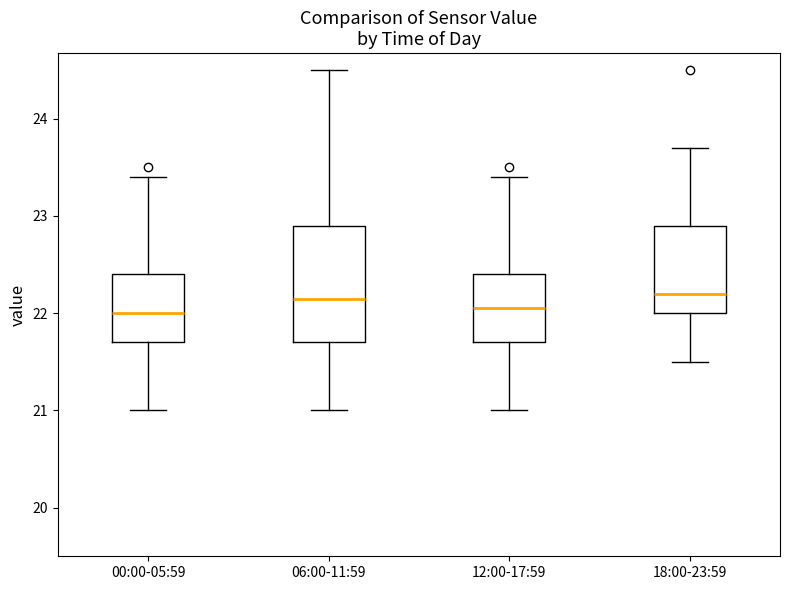

Reading left to right, transcribe this box plot: for each box, give where its median line is, the range the box spans, and where its two whiskers end, as read against the y-axis. The values are not printed on the chart, so give them approximately, as read against the axis.

00:00-05:59: median 22.0, box 21.7 to 22.4, whiskers 21.0 to 23.4
06:00-11:59: median 22.2, box 21.7 to 22.9, whiskers 21.0 to 24.5
12:00-17:59: median 22.1, box 21.7 to 22.4, whiskers 21.0 to 23.4
18:00-23:59: median 22.2, box 22.0 to 22.9, whiskers 21.5 to 23.7